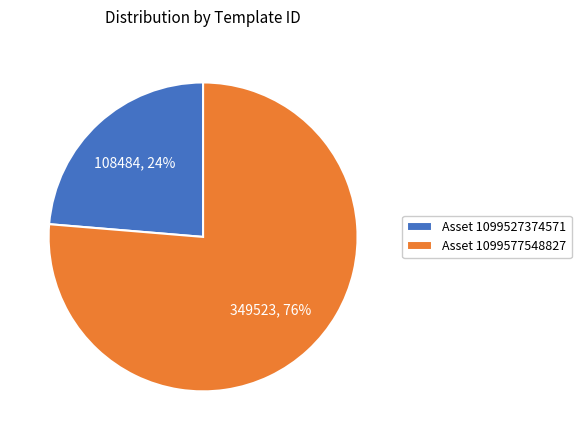

Rank the categories by value from lowest to highest.

Asset 1099527374571, Asset 1099577548827